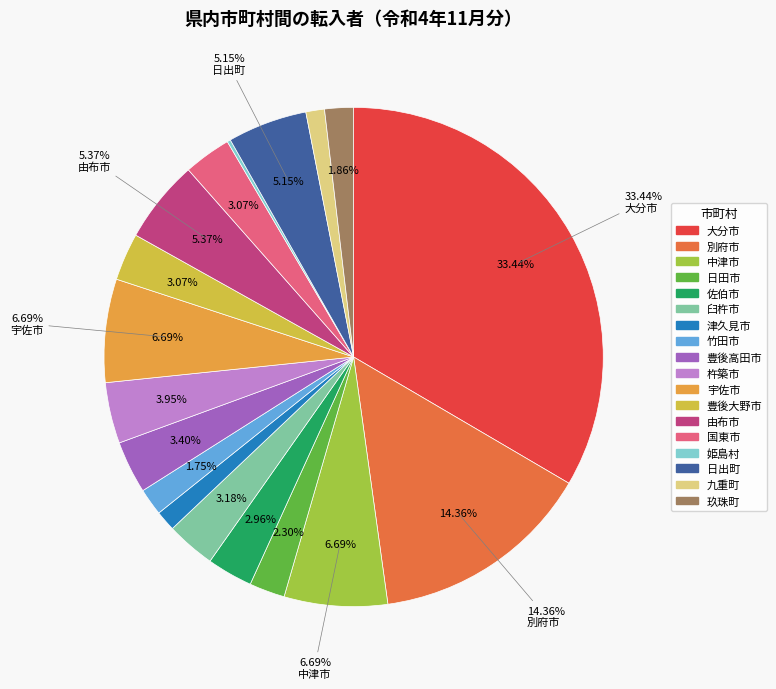

Is it true that 九重町 is 1% of the pie?

True